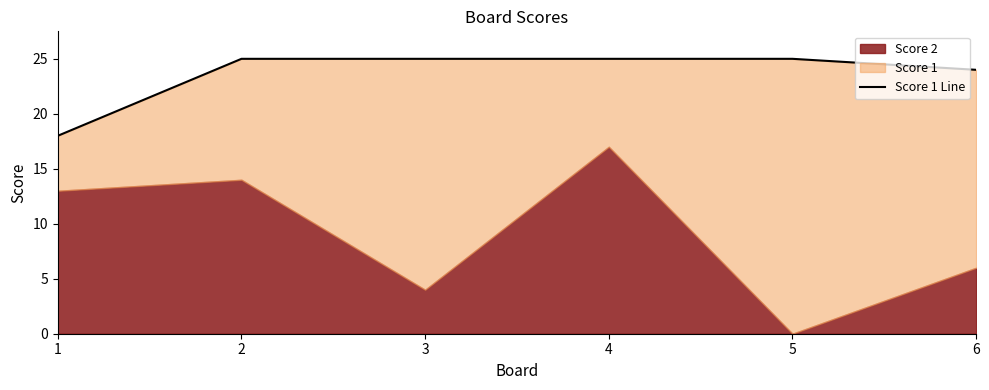

What is the difference between the maximum and minimum values?

7